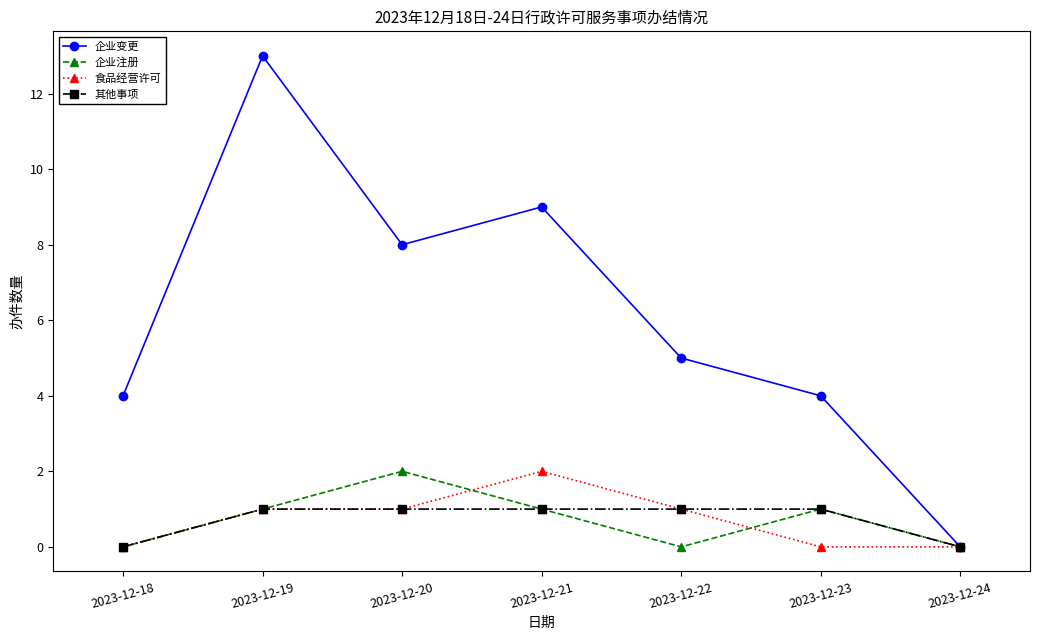

Is it true that 其他事项 equals 1 at 2023-12-23?

True